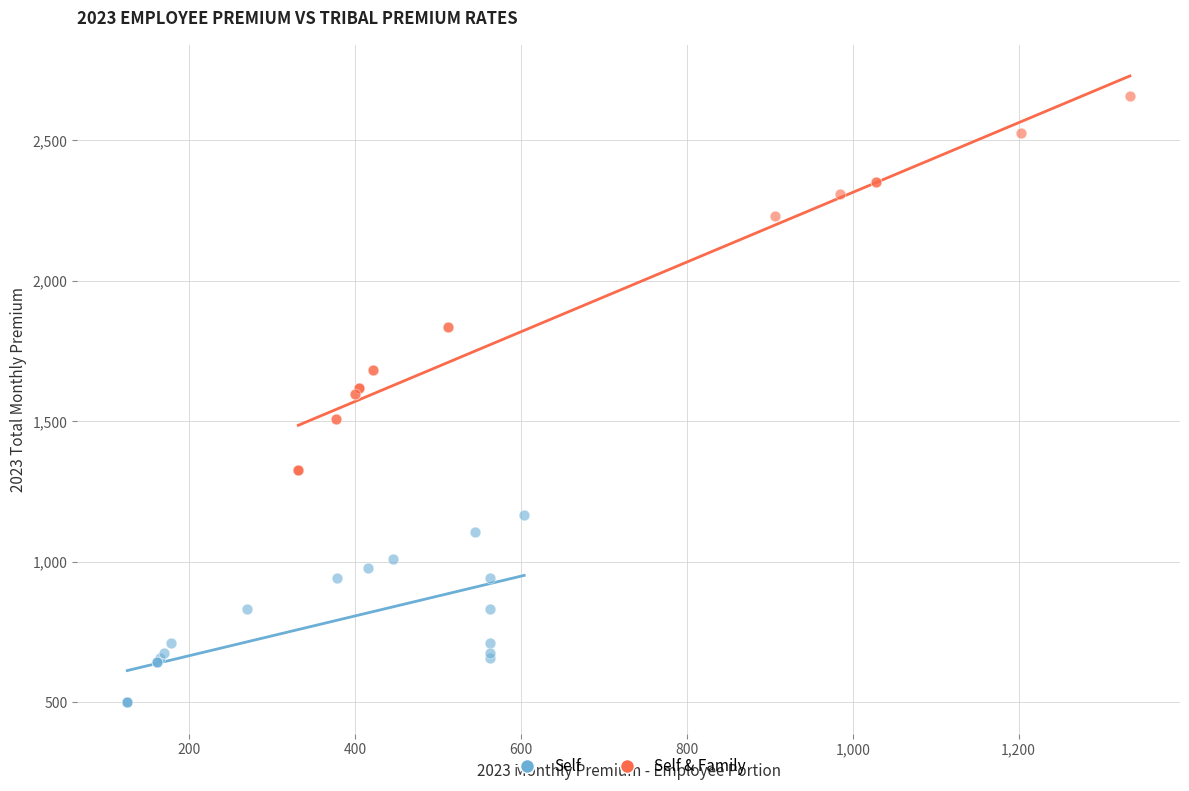

Which series has the largest Y range (max minus min)?

Self & Family